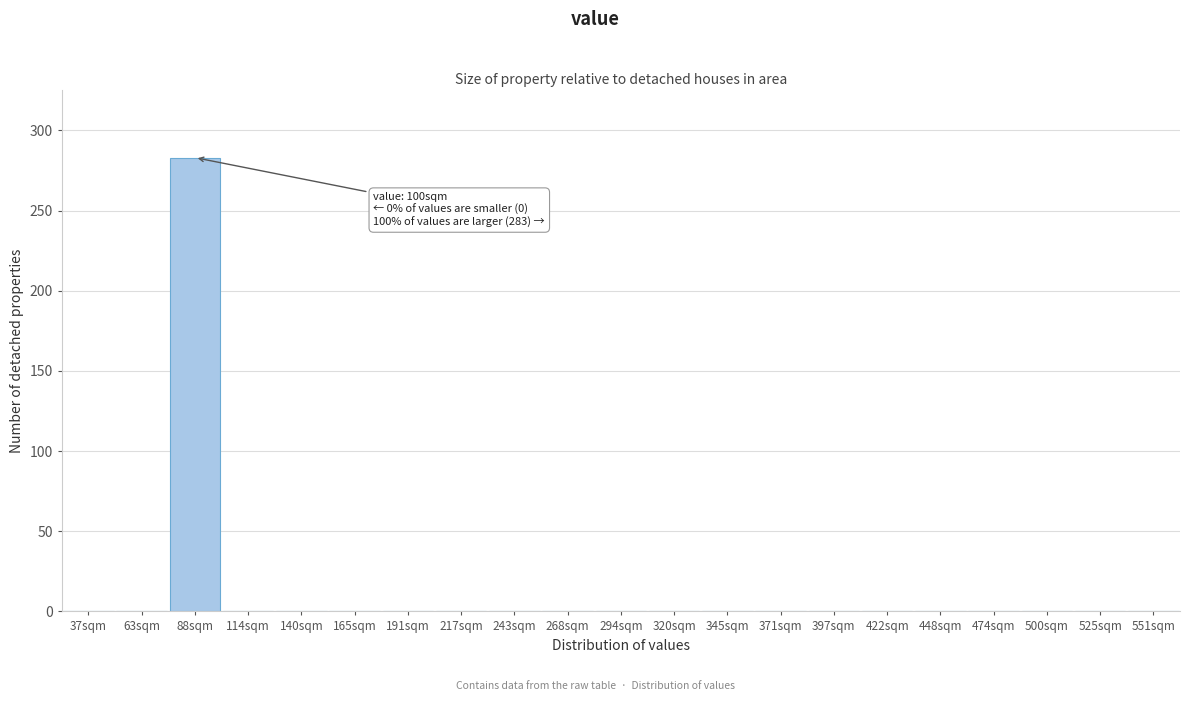

Reading left to right, what are all the values shown in this chart?

37sqm=0	63sqm=0	88sqm=283	114sqm=0	140sqm=0	165sqm=0	191sqm=0	217sqm=0	243sqm=0	268sqm=0	294sqm=0	320sqm=0	345sqm=0	371sqm=0	397sqm=0	422sqm=0	448sqm=0	474sqm=0	500sqm=0	525sqm=0	551sqm=0